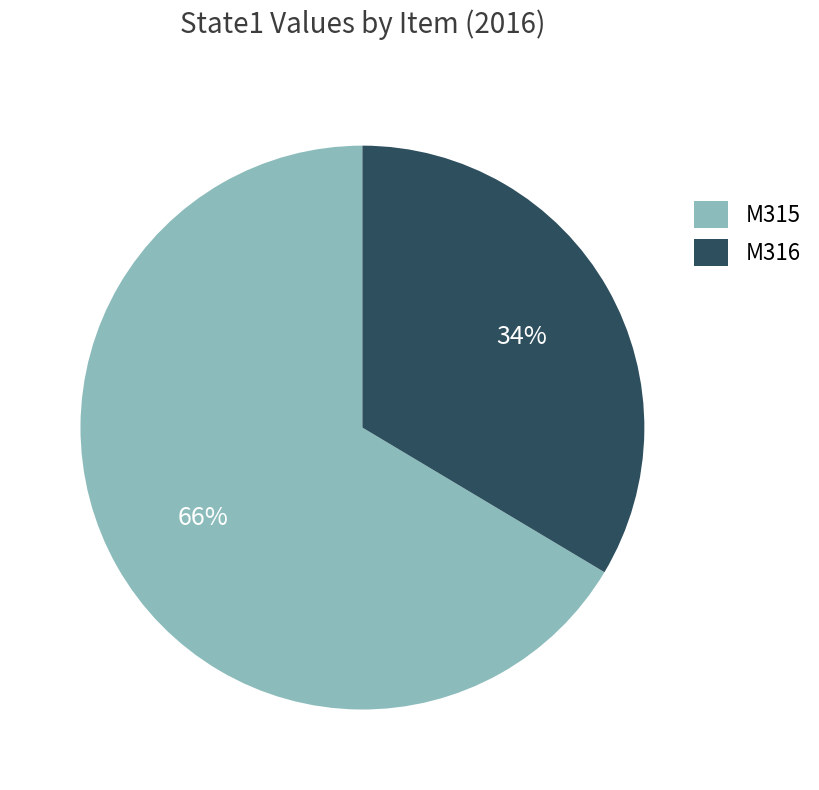

The M315 slice represents 54% of the pie. True or false?

False